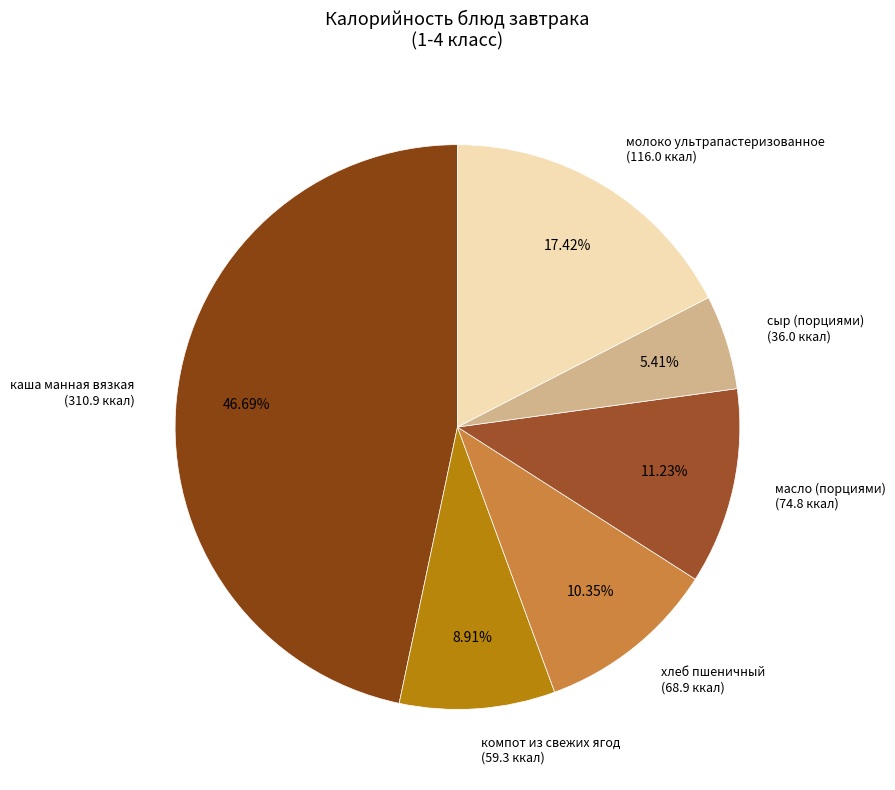

What percentage is NOT represented by каша манная вязкая?

53.3%